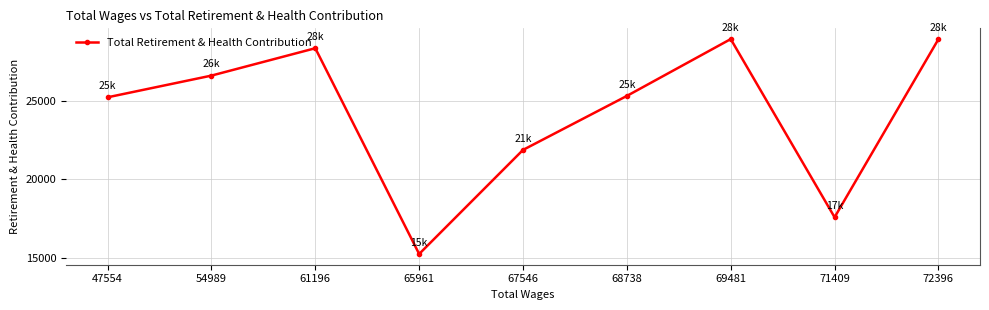

What is the change in value from 68738 to 72396?

+3624